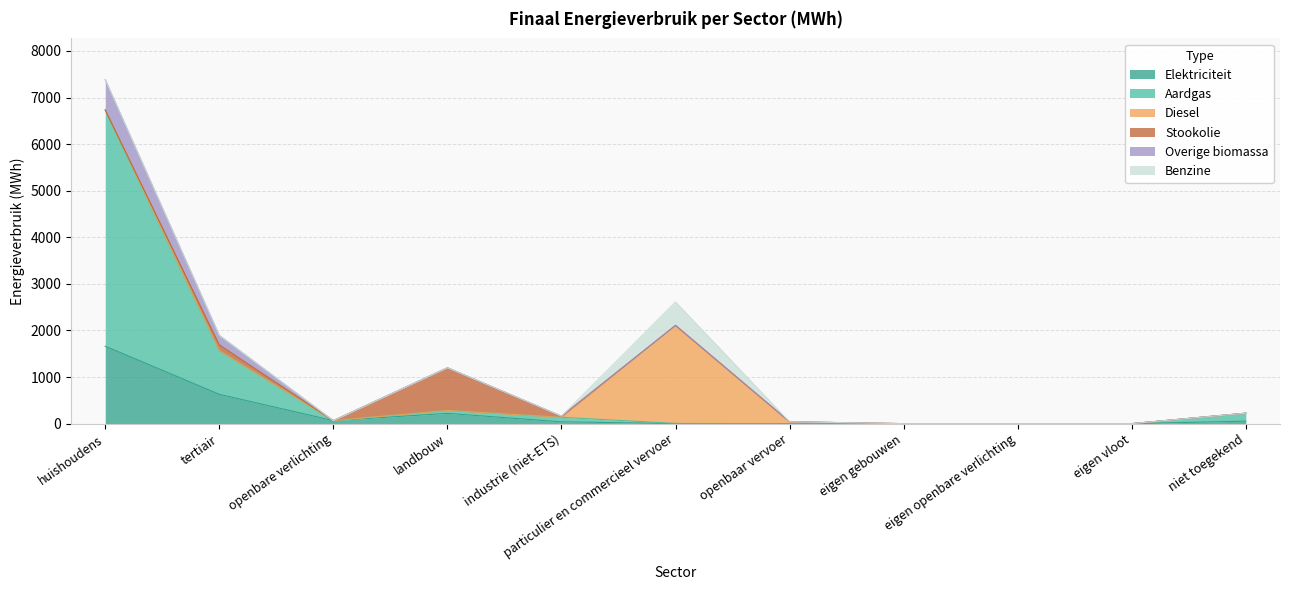

What is the value of the Stookolie point at the 4th from the left?

916.5